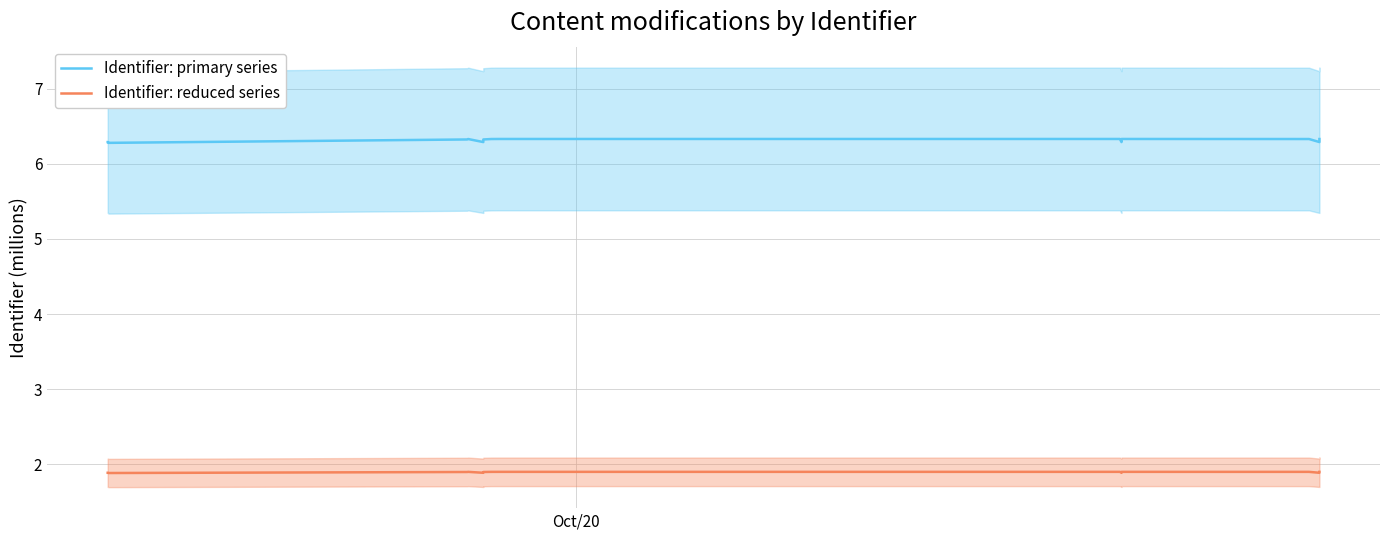

Is it true that Identifier: reduced series equals 0.7 at 2?

False